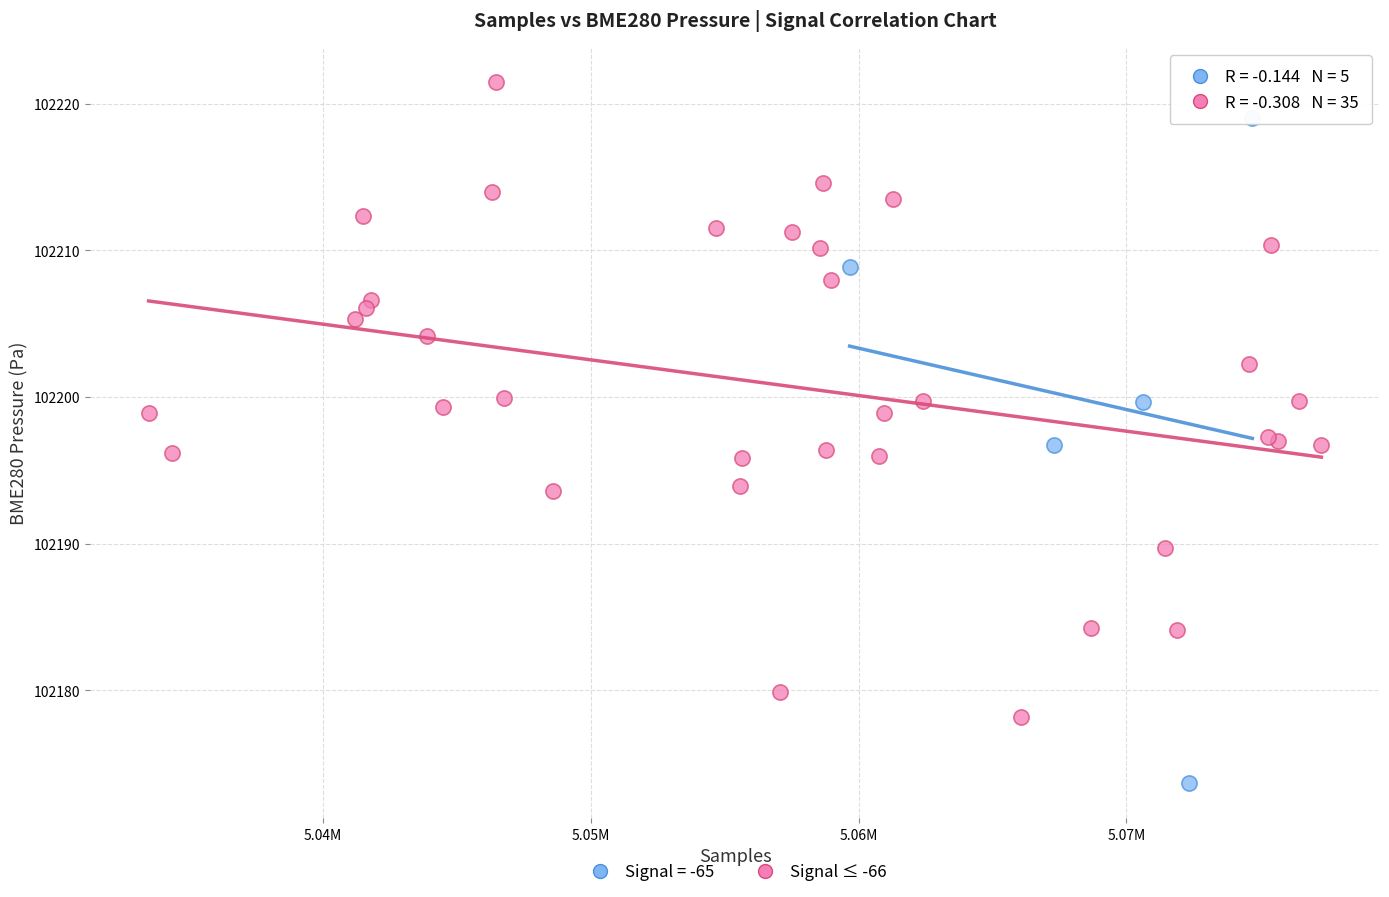

Which series contains the lowest Y value?

Signal = -65